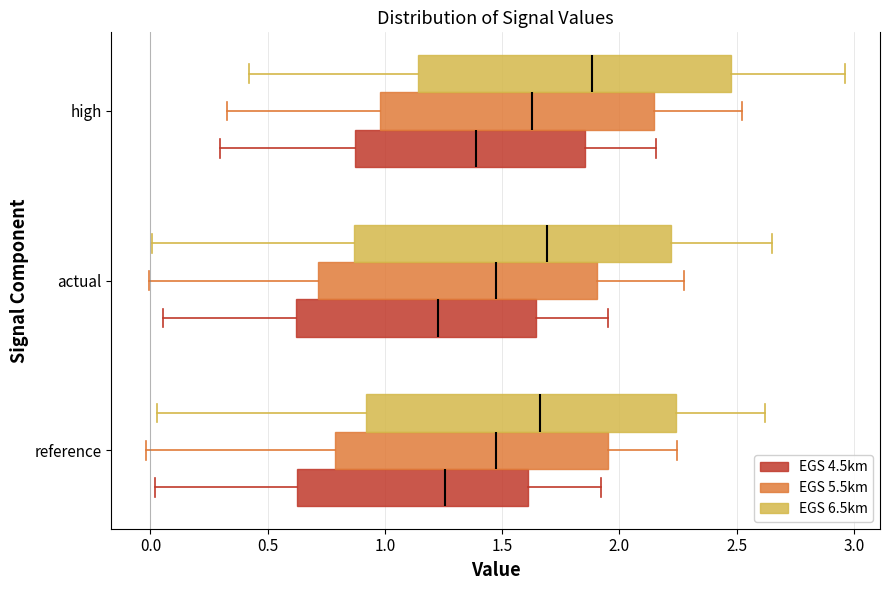

Reading bottom to top, read every box against the x-axis: the position of its median line, the range the box covers, and the ends of its whiskers. The values are not printed on the chart, so give them approximately, as read against the axis.

reference (EGS 4.5km): median 1.25, box 0.60 to 1.60, whiskers 0.00 to 1.90
reference (EGS 5.5km): median 1.45, box 0.80 to 1.95, whiskers 0.00 to 2.25
reference (EGS 6.5km): median 1.65, box 0.90 to 2.25, whiskers 0.05 to 2.60
actual (EGS 4.5km): median 1.25, box 0.60 to 1.65, whiskers 0.05 to 1.95
actual (EGS 5.5km): median 1.45, box 0.70 to 1.90, whiskers 0.00 to 2.30
actual (EGS 6.5km): median 1.70, box 0.85 to 2.20, whiskers 0.00 to 2.65
high (EGS 4.5km): median 1.40, box 0.85 to 1.85, whiskers 0.30 to 2.15
high (EGS 5.5km): median 1.65, box 1.00 to 2.15, whiskers 0.35 to 2.50
high (EGS 6.5km): median 1.90, box 1.15 to 2.50, whiskers 0.40 to 2.95